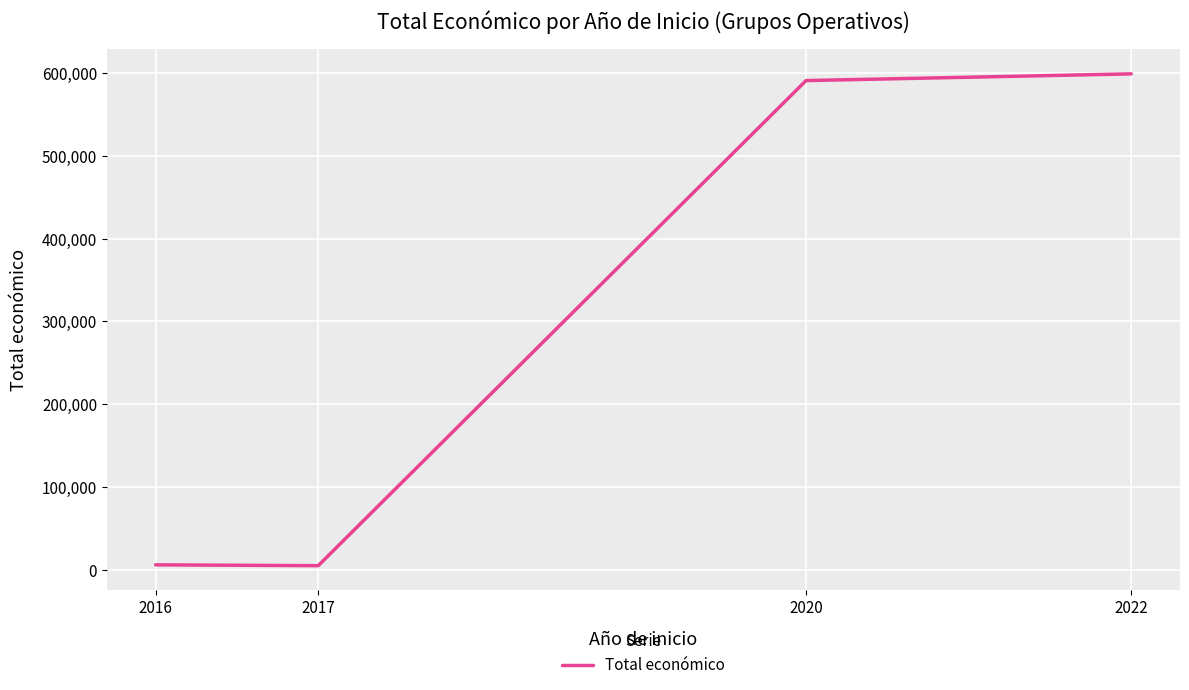

Between 2020 and 2017, which is larger?

2020